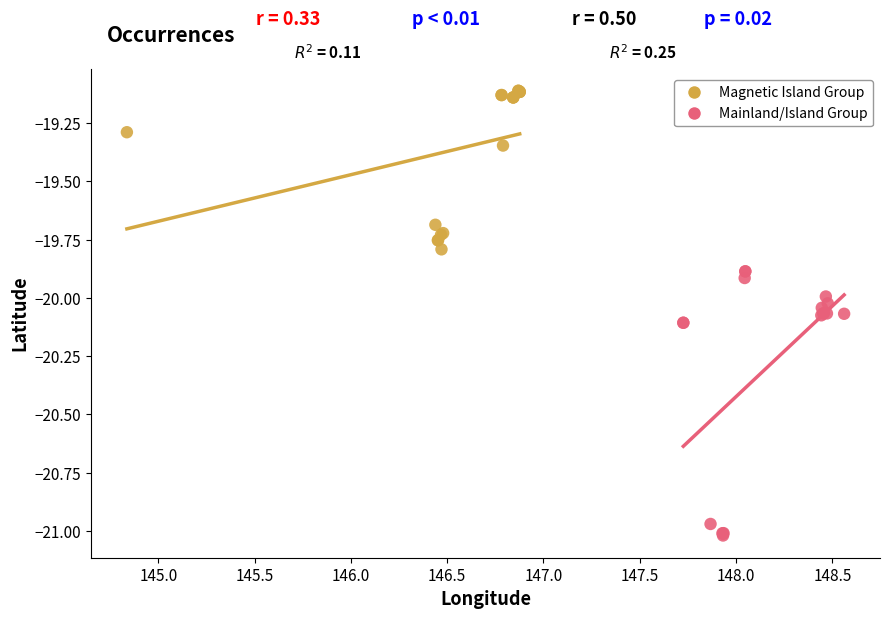

Which series reaches the minimum Y coordinate?

Mainland/Island Group